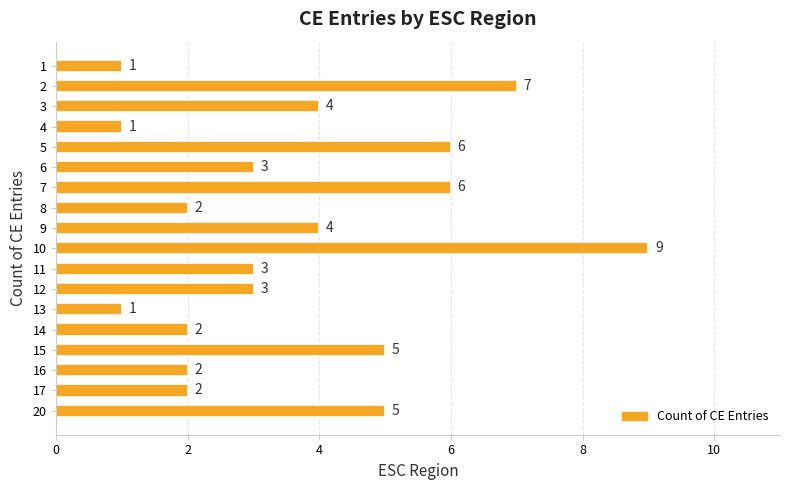

How many distinct data groups are displayed?

1